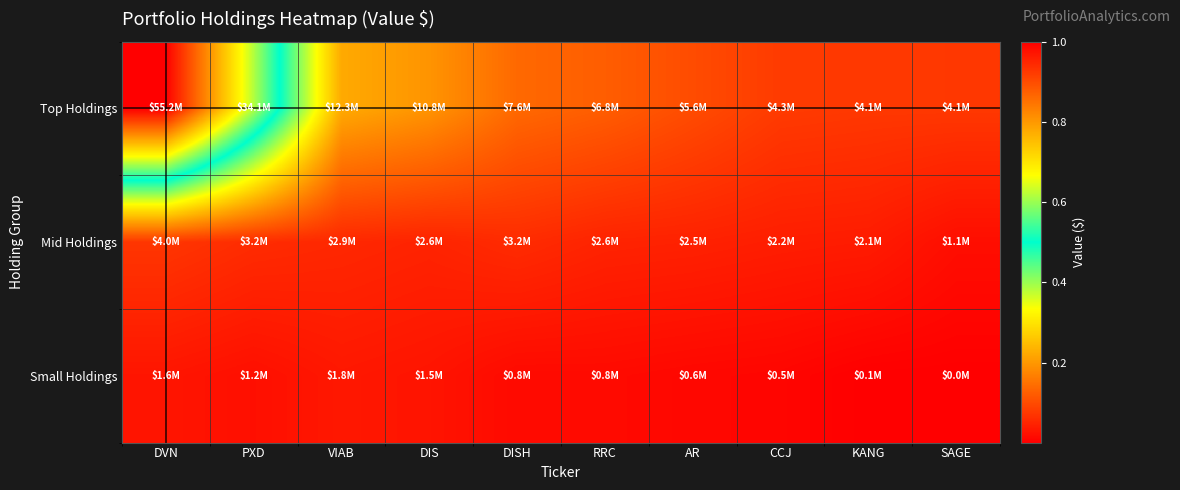

Which has a higher value, AR or VIAB?

VIAB